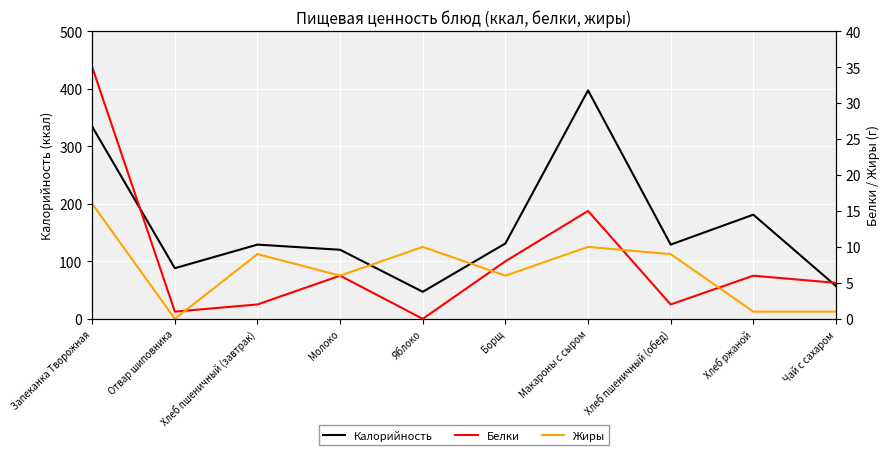

Which series ends up on top after the final intersection of Жиры and Белки?

Белки